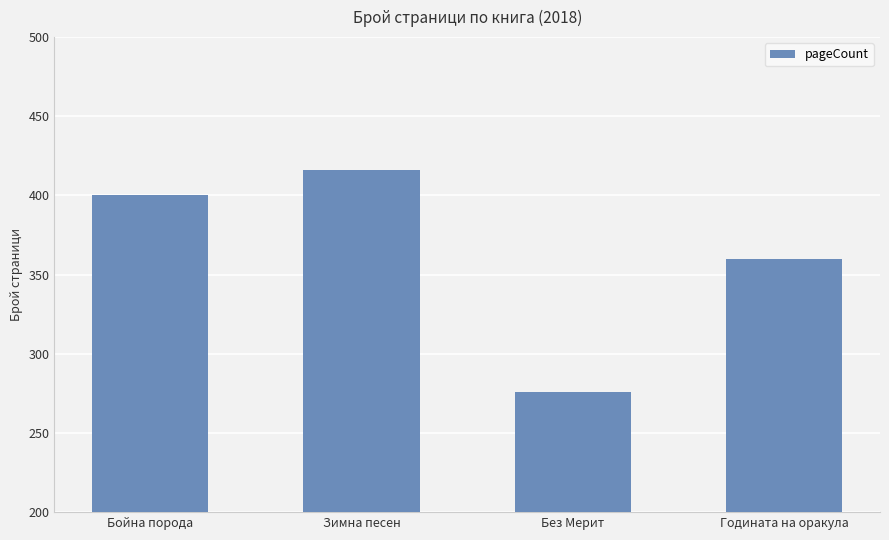

At which category does the chart reach its peak across all series?

Зимна песен